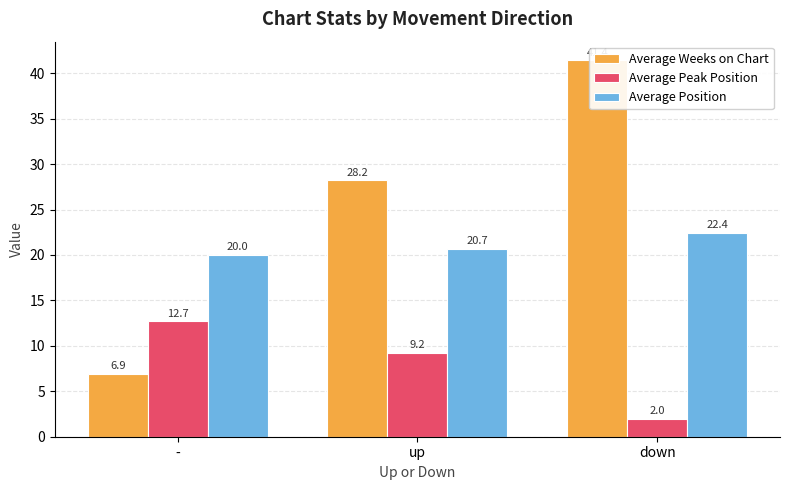

What is the minimum value shown in the chart?

2.0